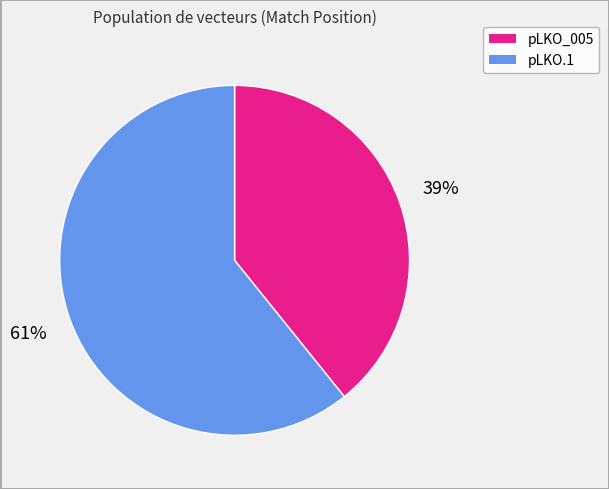

Does any single category account for the majority?

Yes